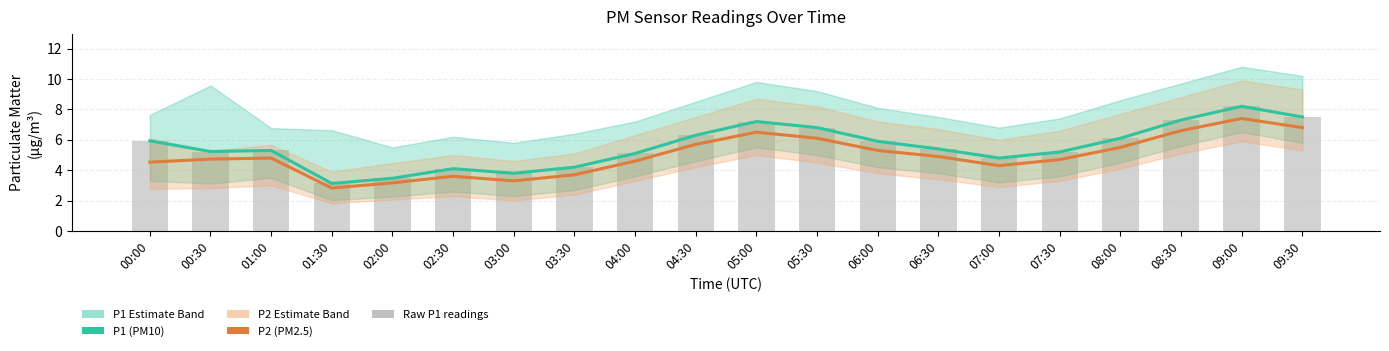

Does the chart contain stacked bars?

No